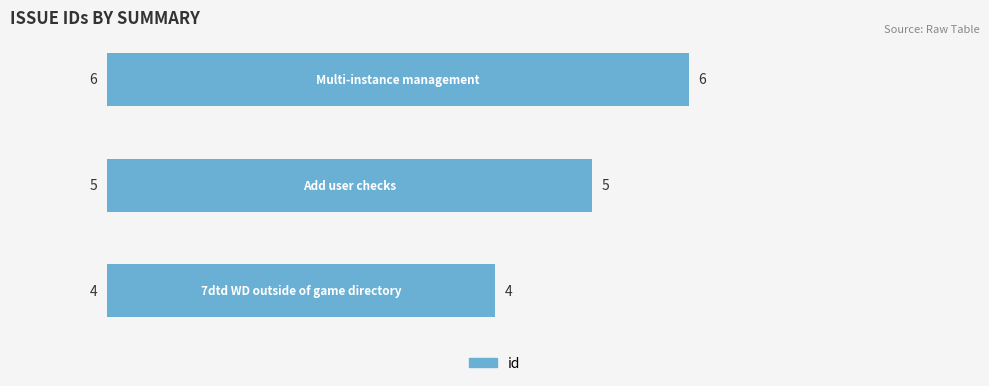

Count the values in the range 4 to 6.

3